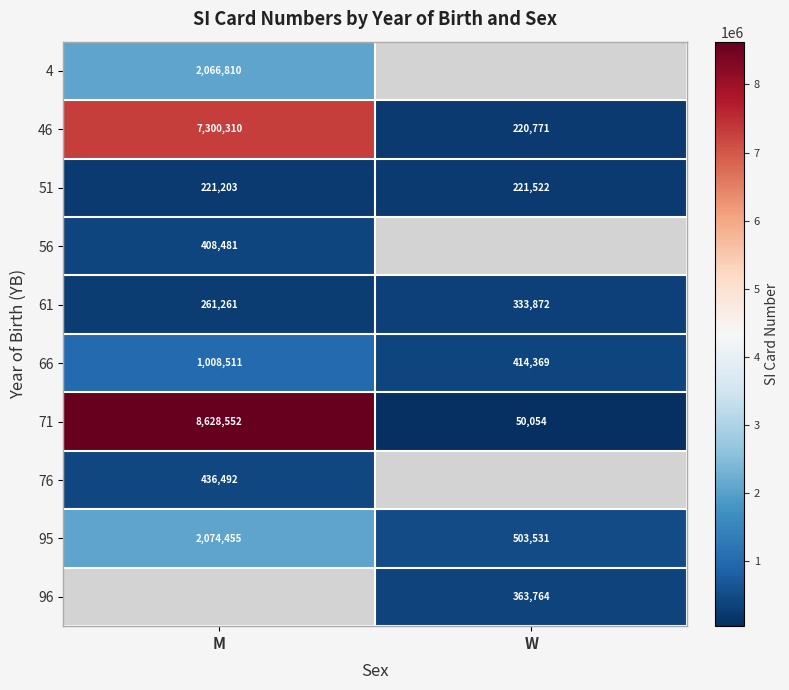

At which label is 51 closest to 221362?

M